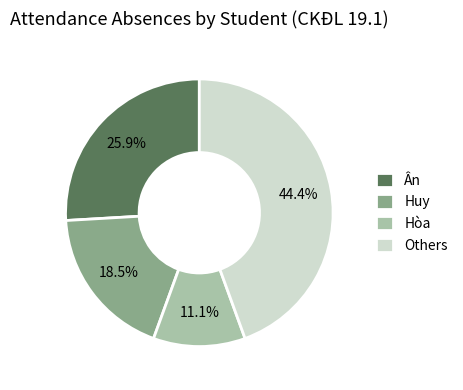

How many segments does this pie chart have?

4